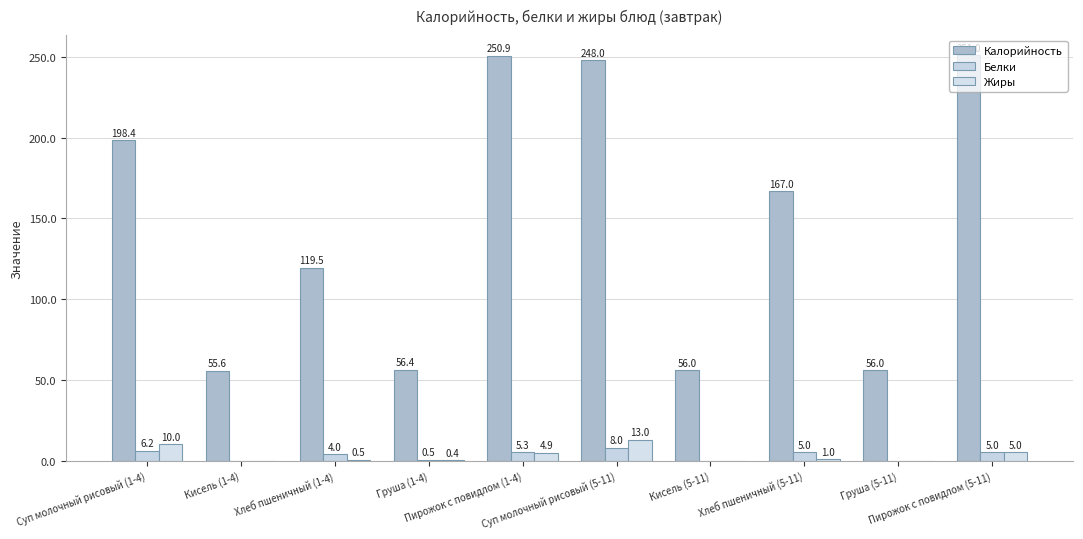

Count the number of categories in the chart.

10